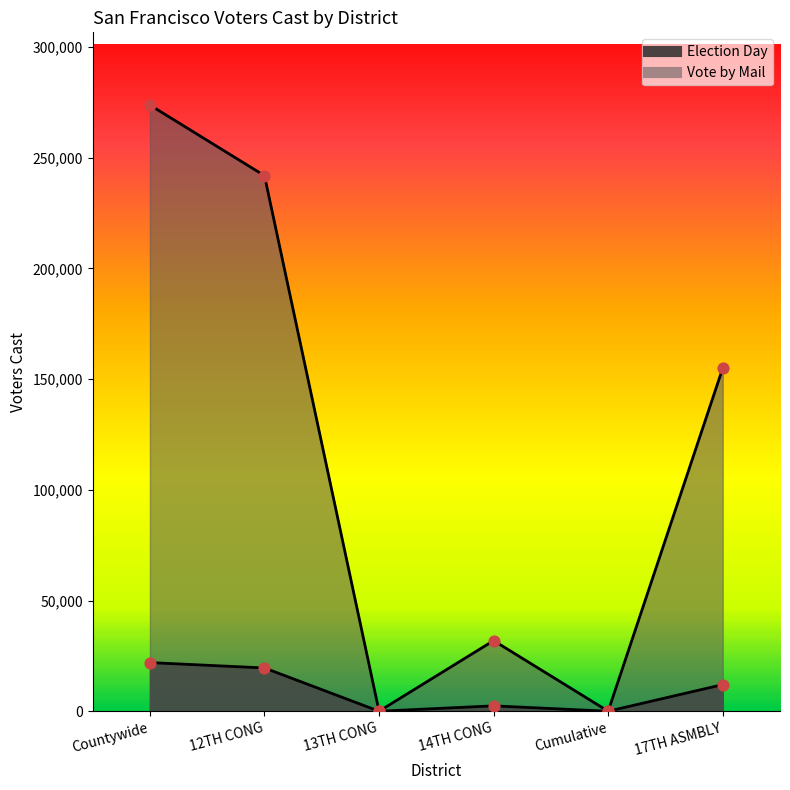

Which series has the largest total across all categories?

Vote by Mail